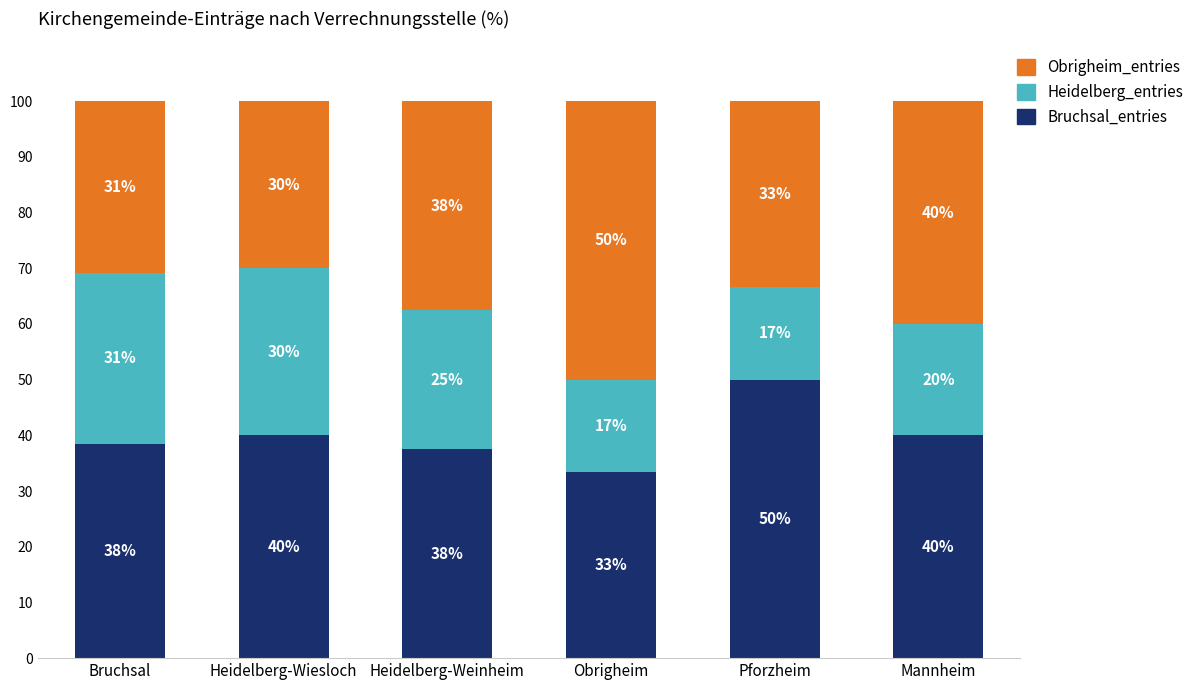

What is the total value across all series at Mannheim?

100.0